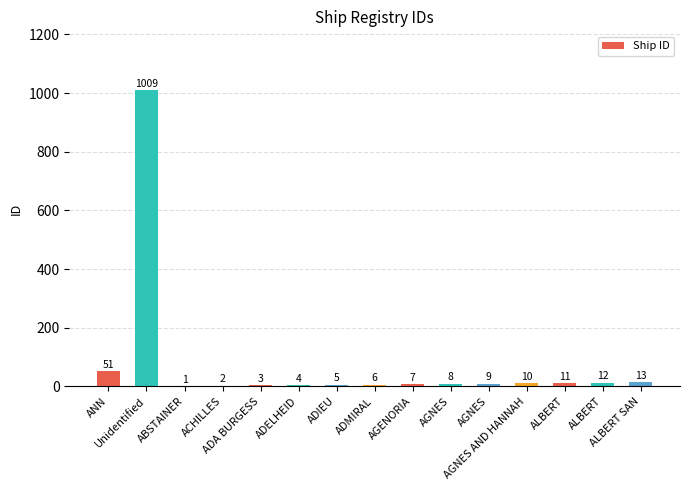

Does the chart contain stacked bars?

No